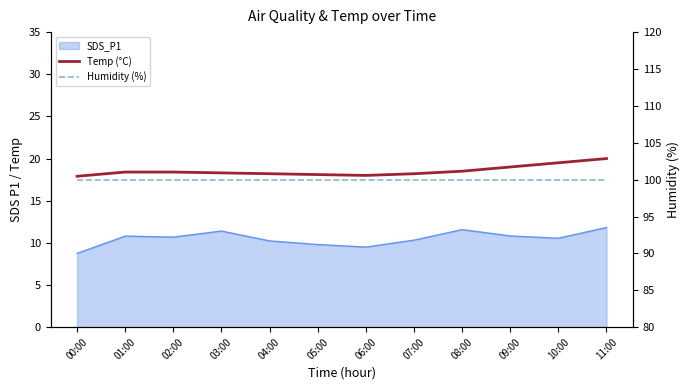

Where is the first local minimum for Temp (°C)?

06:00